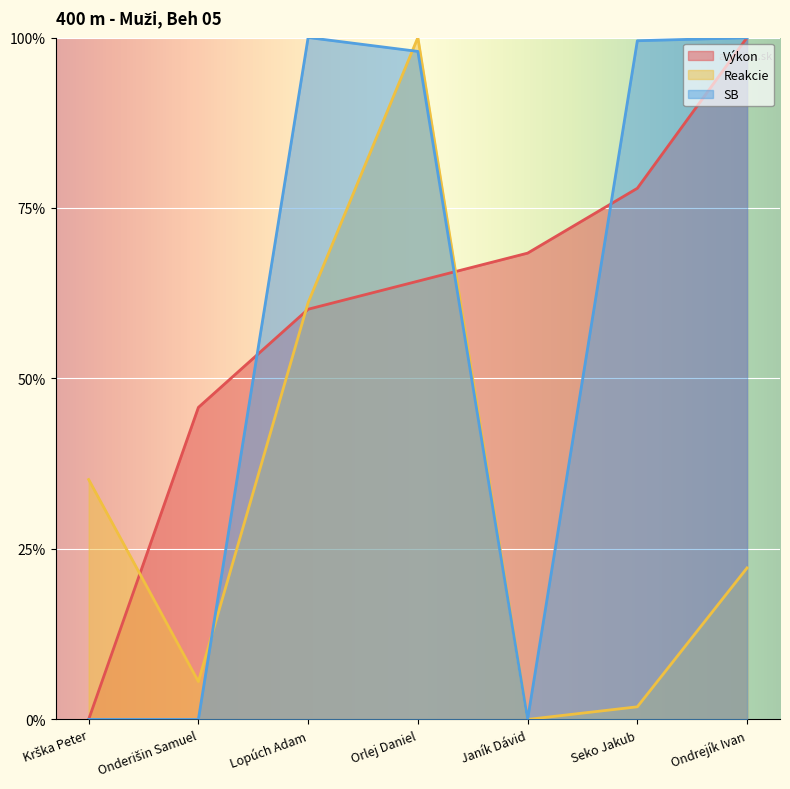

Rank the series at Krška Peter from highest to lowest value.

Reakcie, Výkon, SB